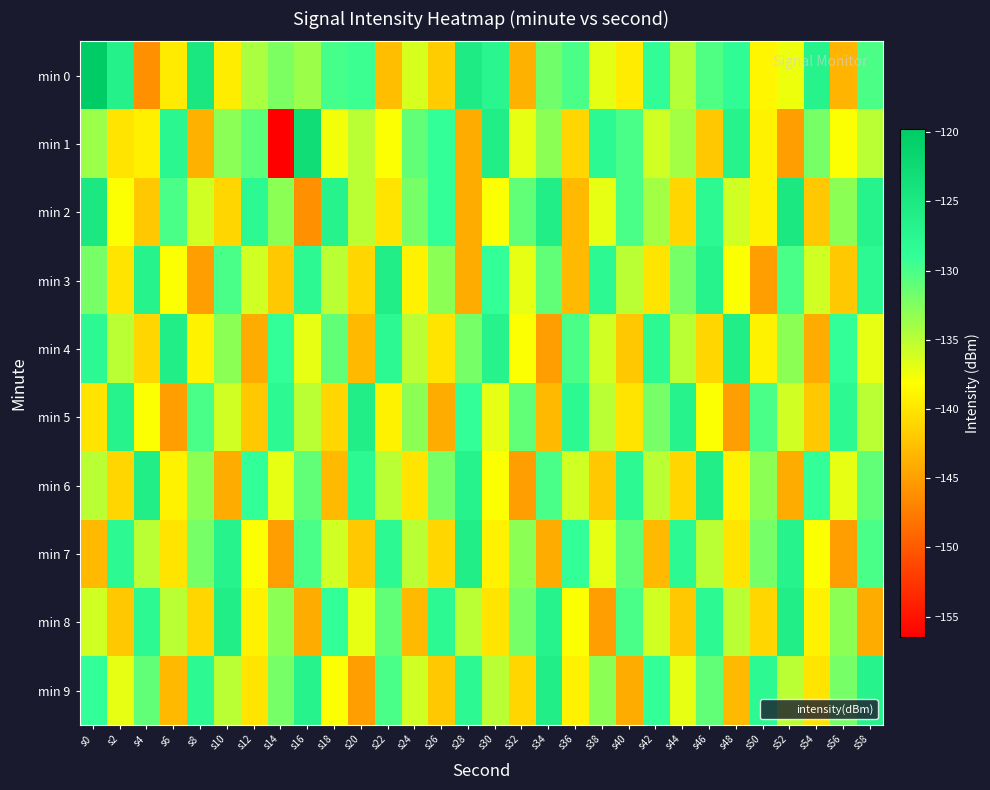

What is the maximum value shown in the chart?

-119.8